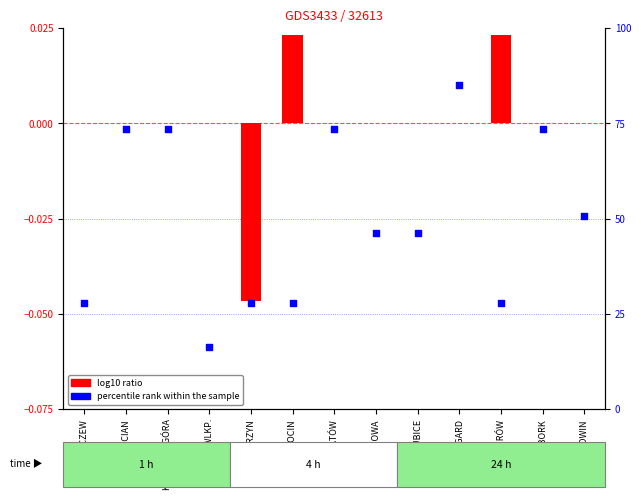

What is the total value across all series at JAROCIN?

27.9